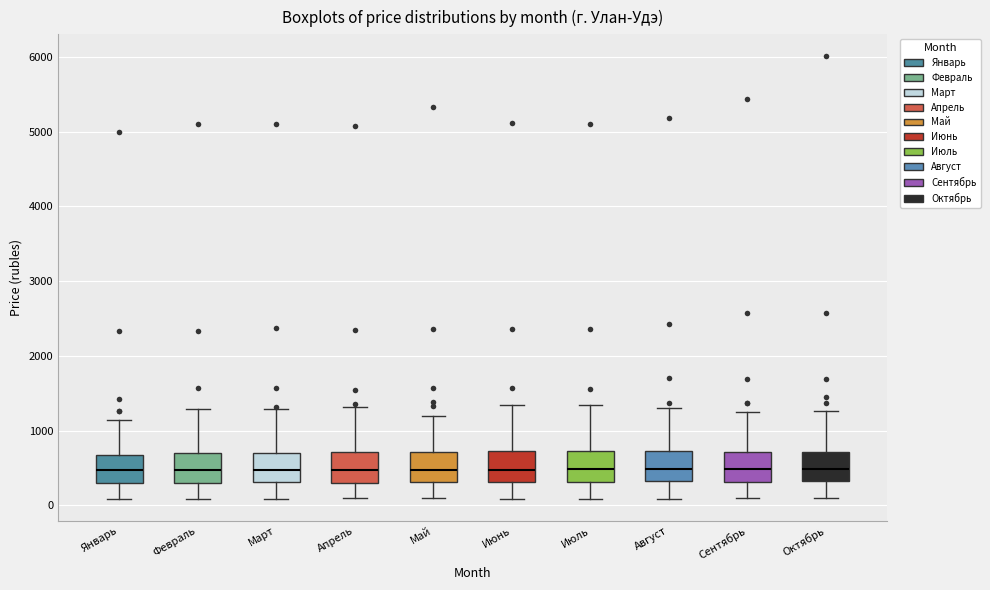

Where is the upper edge of the box for Сентябрь on the y-axis? The values are not printed on the chart, so give them approximately, as read against the axis.

700